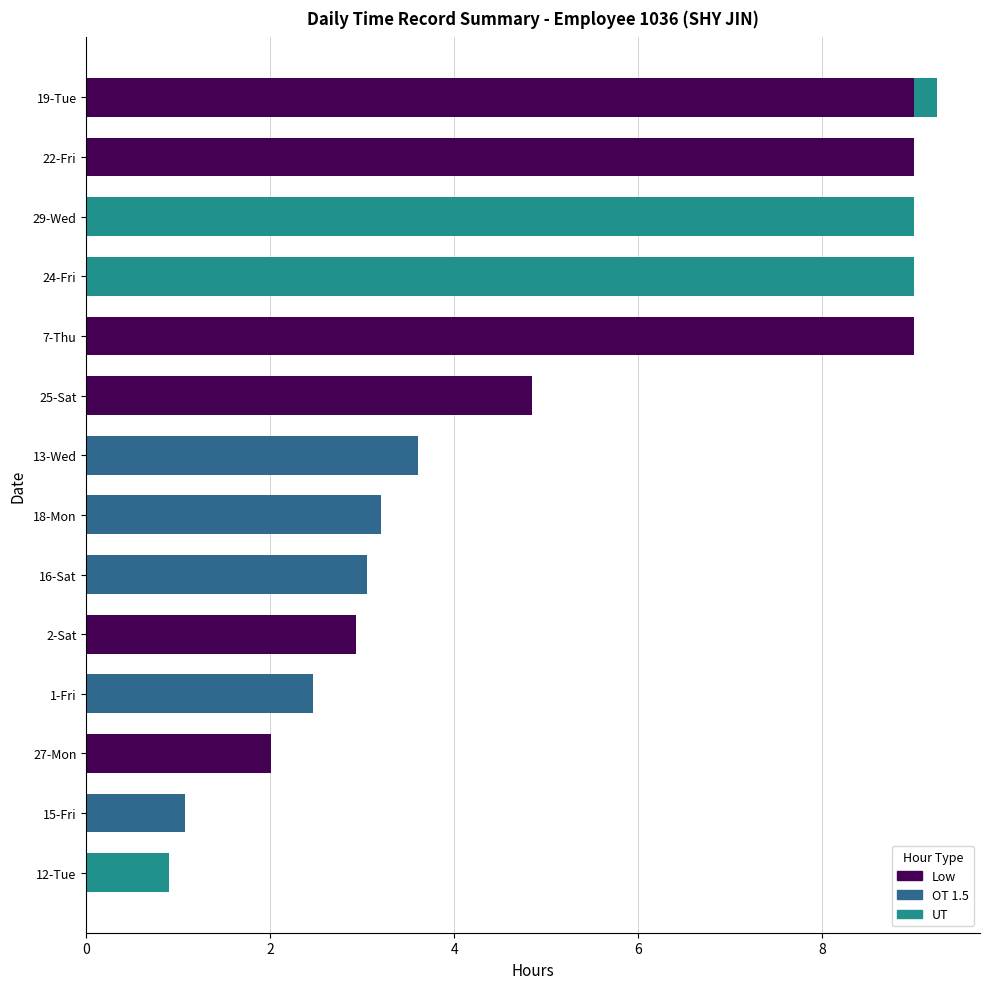

The value of Low at 15-Fri is 0.0. True or false?

True